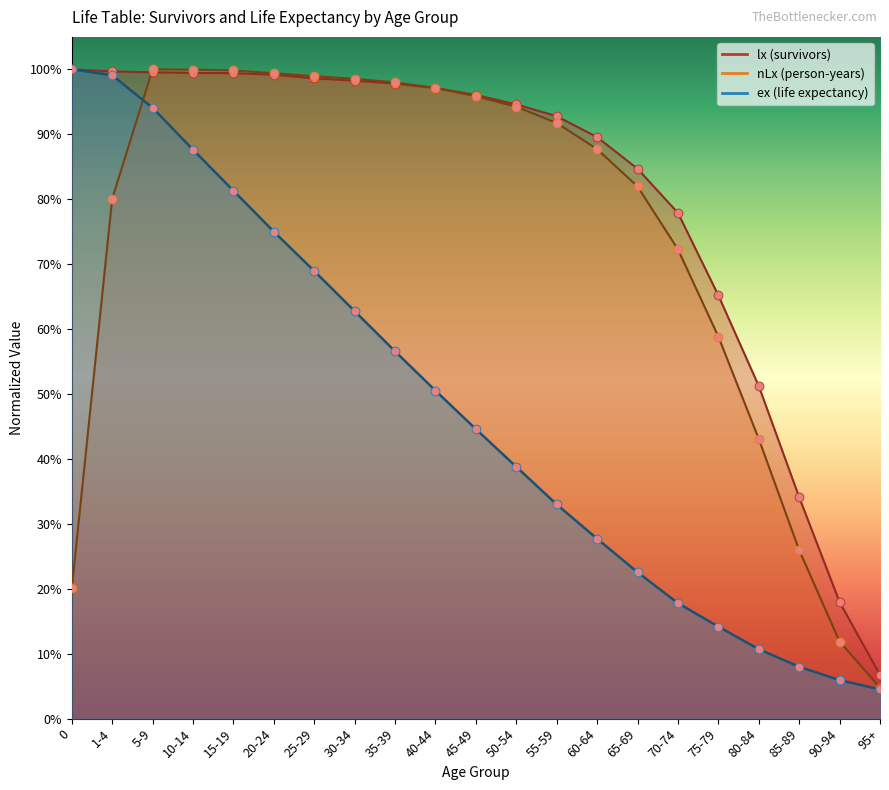

Which series reaches the maximum Y coordinate?

lx (survivors)